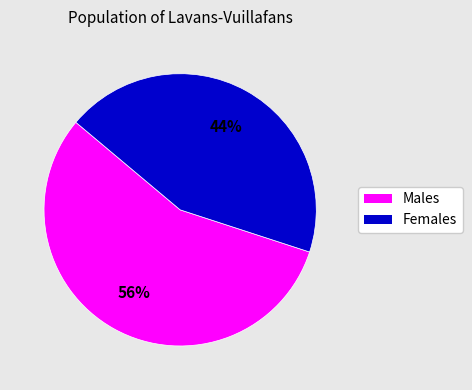

Count the number of slices in the pie.

2